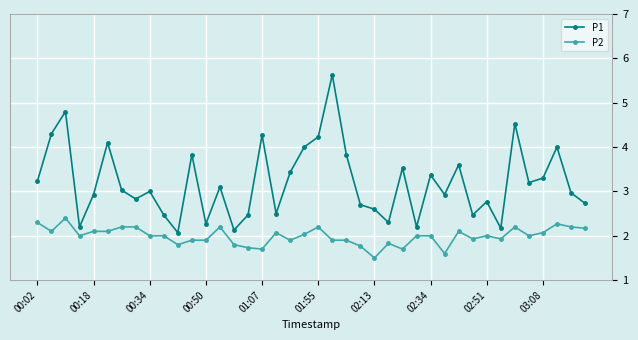

Which series has the widest spread of values?

P1